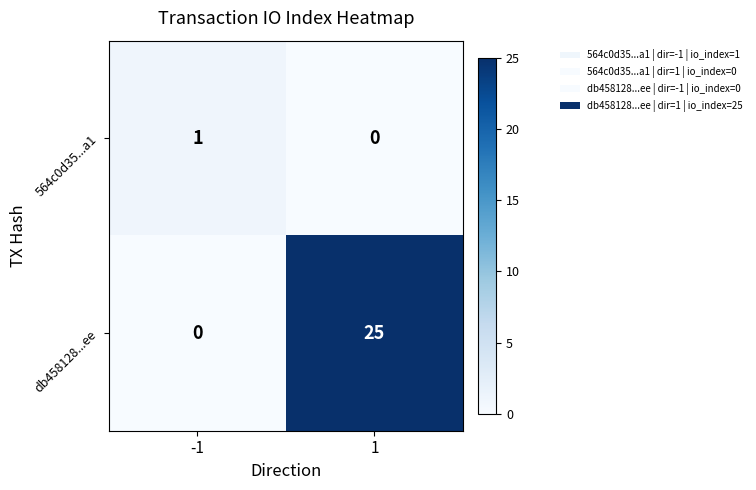

Which category has the highest value across all series?

1